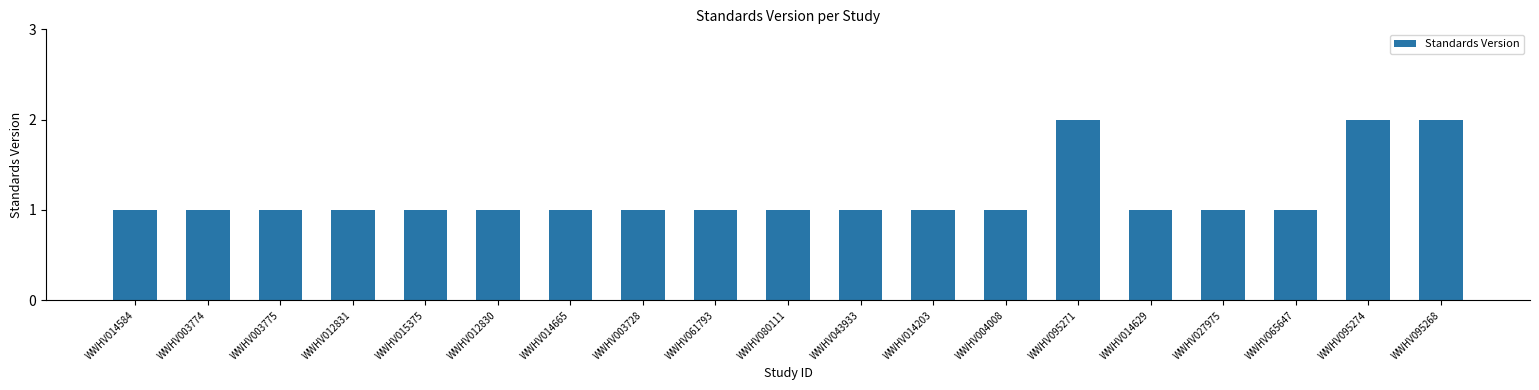

Read the value at WWHV014665.

1